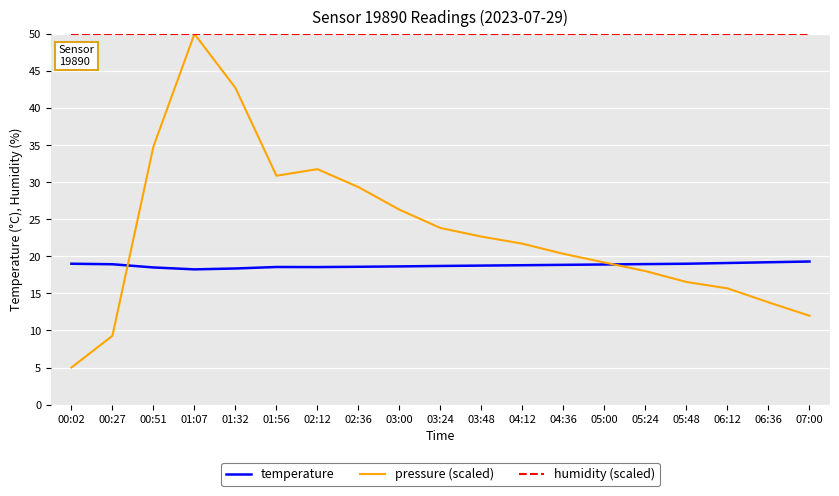

Count the number of data series in this chart.

3